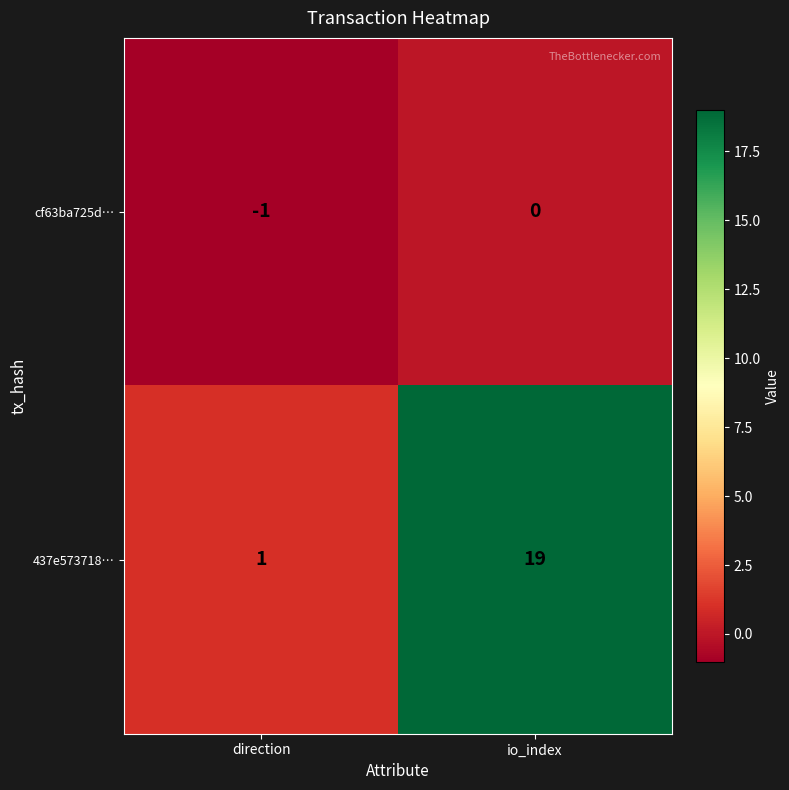

What is the spread (max minus min) of values at direction?

2